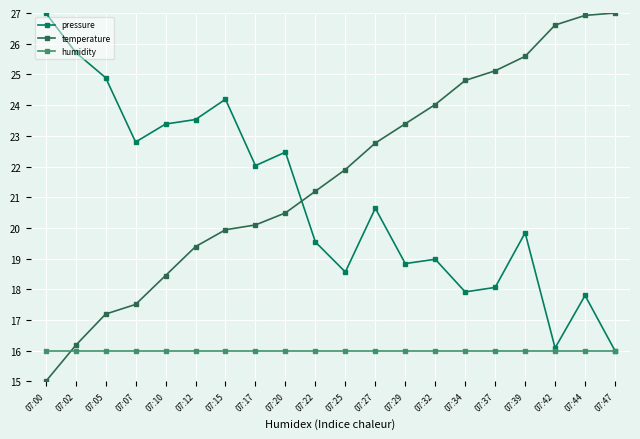

What is the spread (max minus min) of values at 07:15?

8.2